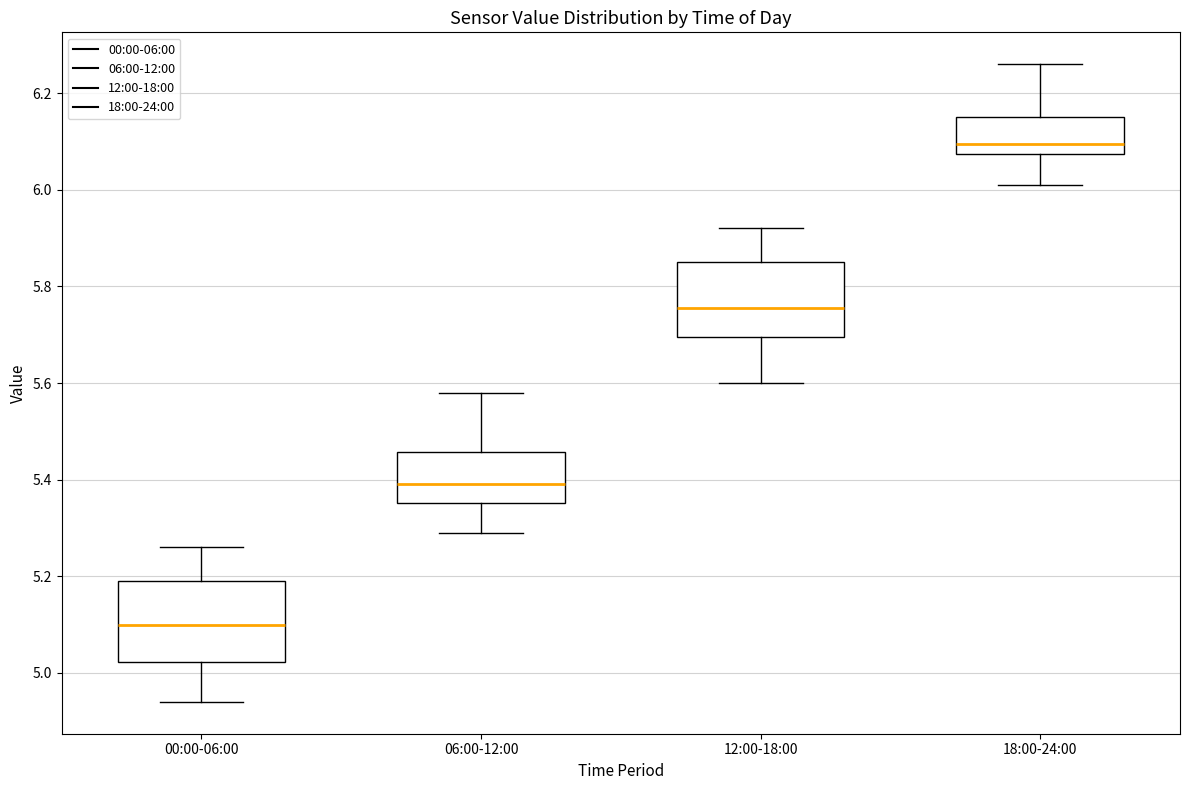

Reading left to right, transcribe this box plot: for each box, give where its median line is, the range the box spans, and where its two whiskers end, as read against the y-axis. The values are not printed on the chart, so give them approximately, as read against the axis.

00:00-06:00: median 5.10, box 5.02 to 5.20, whiskers 4.94 to 5.26
06:00-12:00: median 5.40, box 5.36 to 5.46, whiskers 5.30 to 5.58
12:00-18:00: median 5.76, box 5.70 to 5.86, whiskers 5.60 to 5.92
18:00-24:00: median 6.10, box 6.08 to 6.16, whiskers 6.02 to 6.26